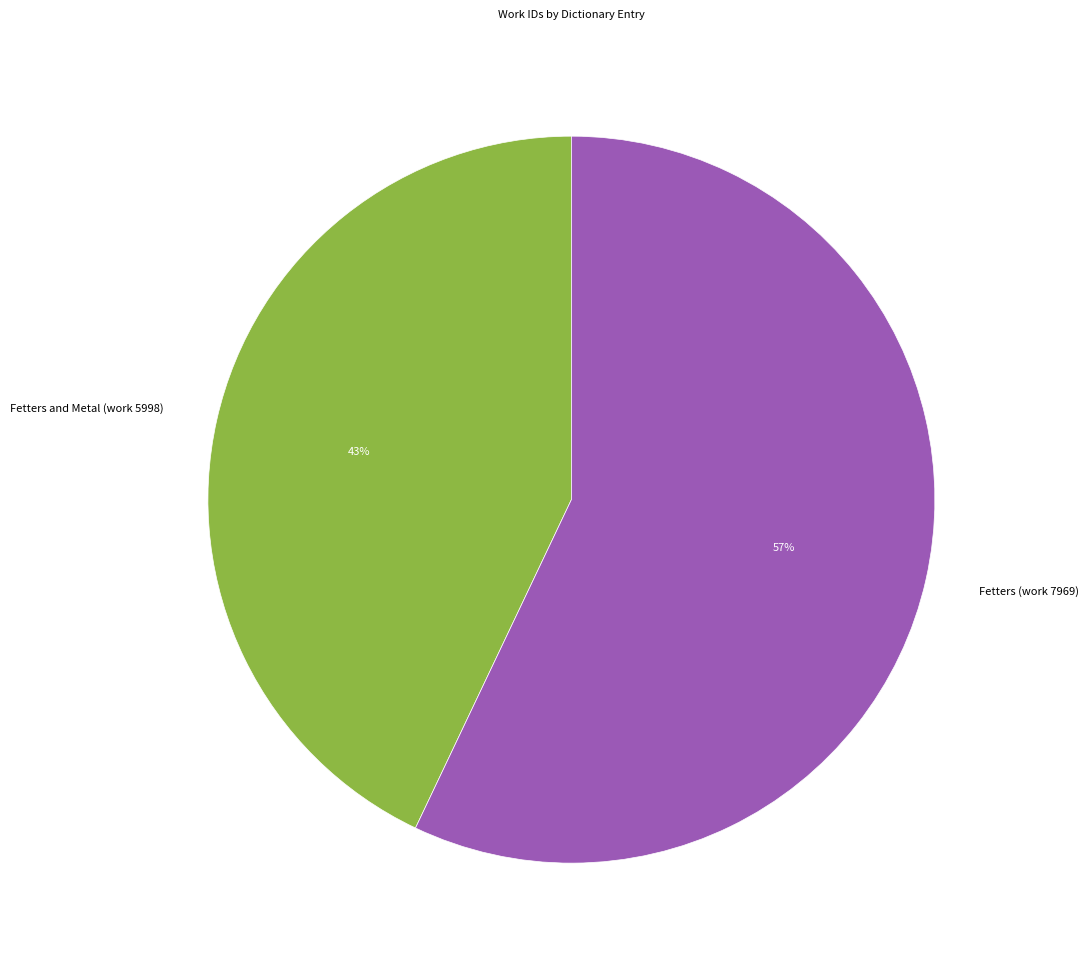

Which slice is the smallest?

Fetters and Metal (work 5998)